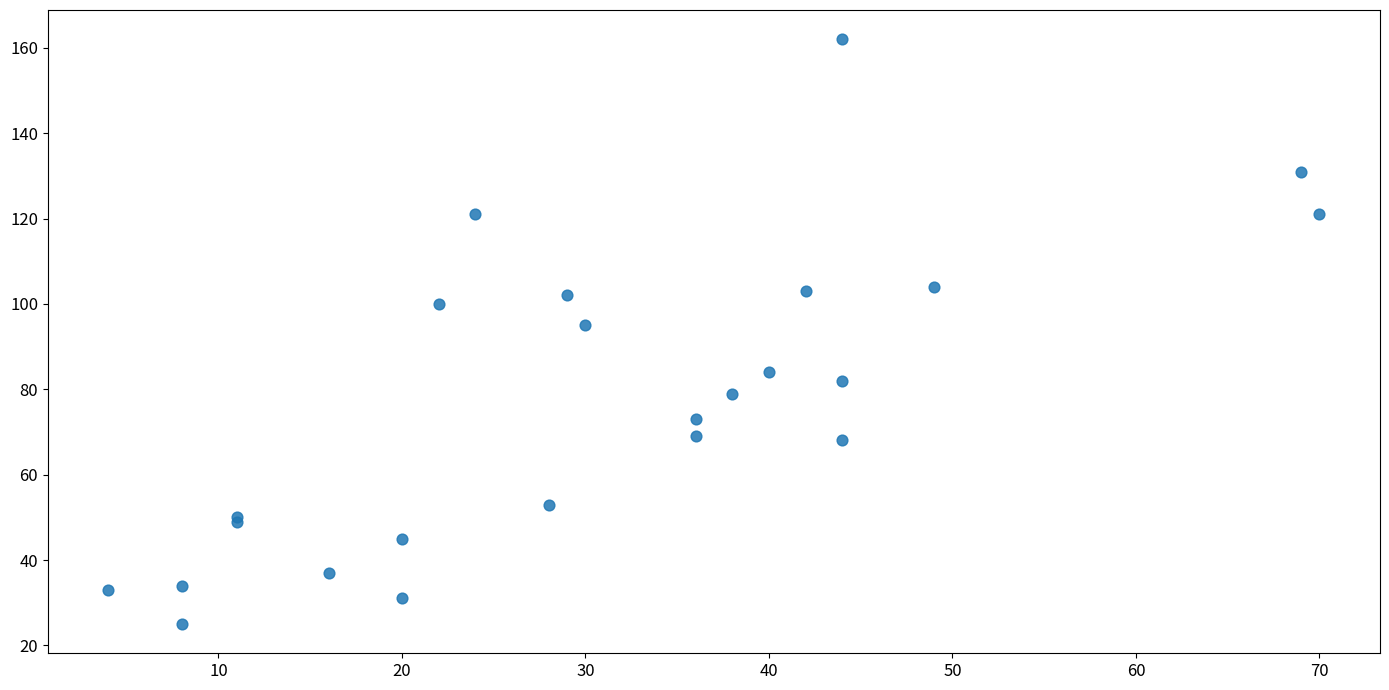

What Y value in the scatter plot is closest to 93?

95